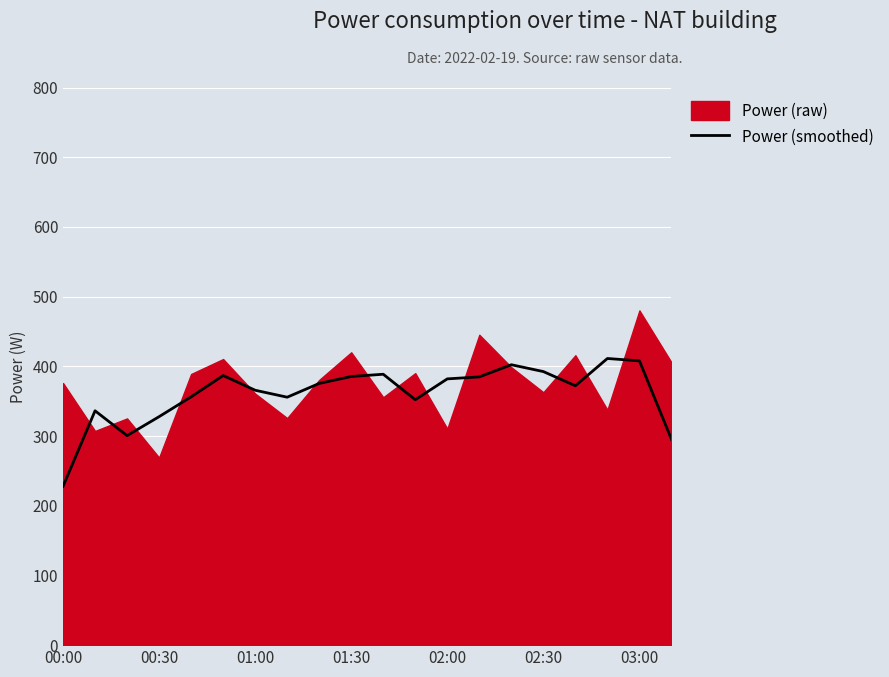

Is it true that Power (smoothed) equals 227.8 at 00:00?

True